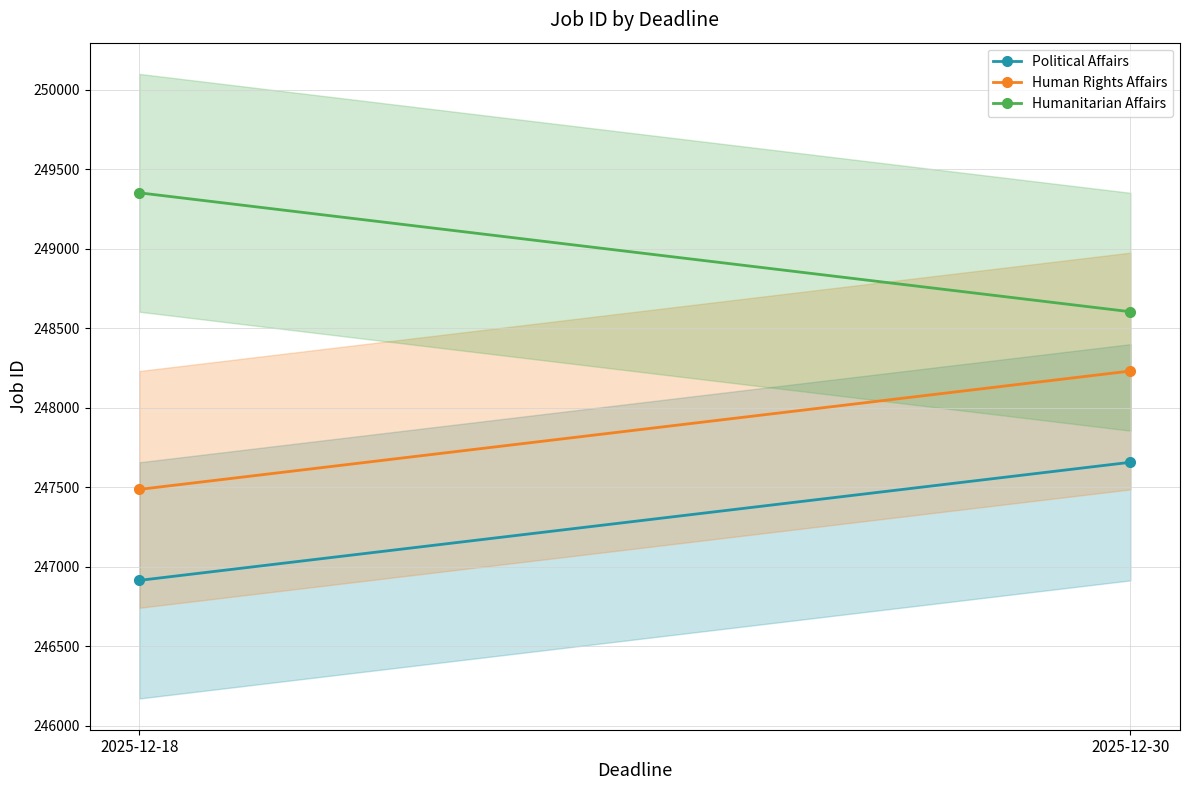

True or false: Humanitarian Affairs has a value of 249353.0 at 2025-12-18.

True